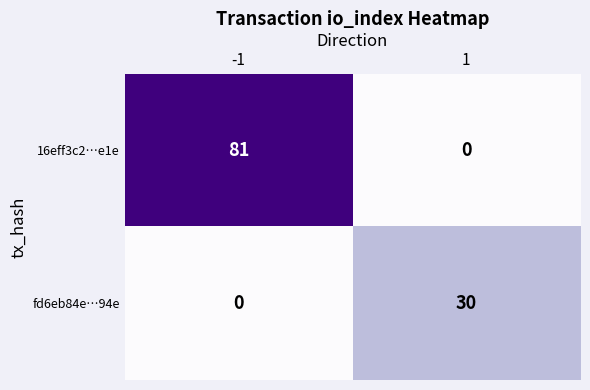

What is the total value across all series at -1?

81